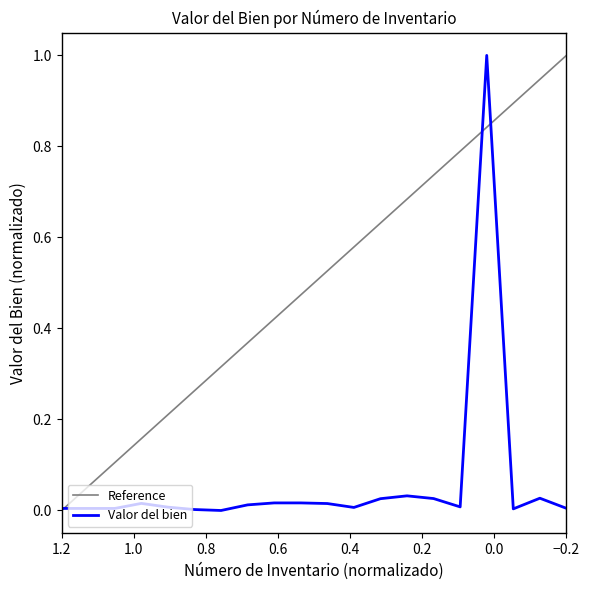

Reading left to right, what are all the values shown in this chart?

0.0	0.0	0.0	0.0	0.0	0.0	0.0	0.0	0.0	0.0	0.0	0.0	0.0	0.0	0.0	0.0	1.0	0.0	0.0	0.0